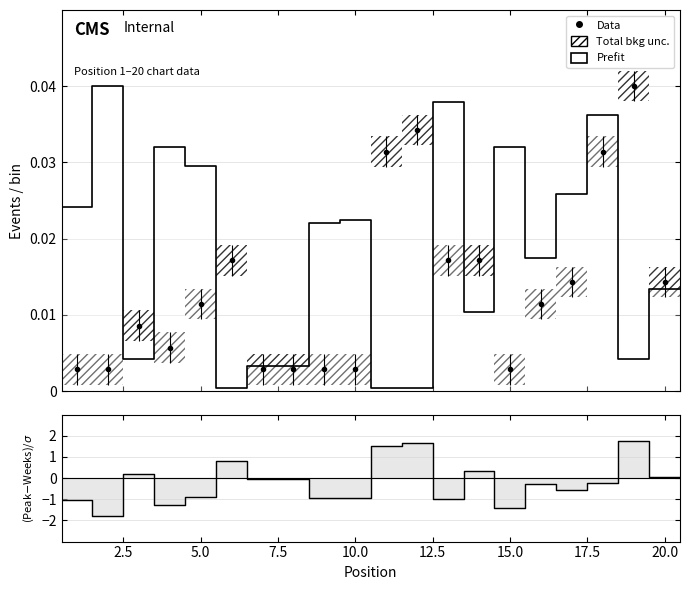

How many data points in (Peak-Weeks)/σ are above 0?

7